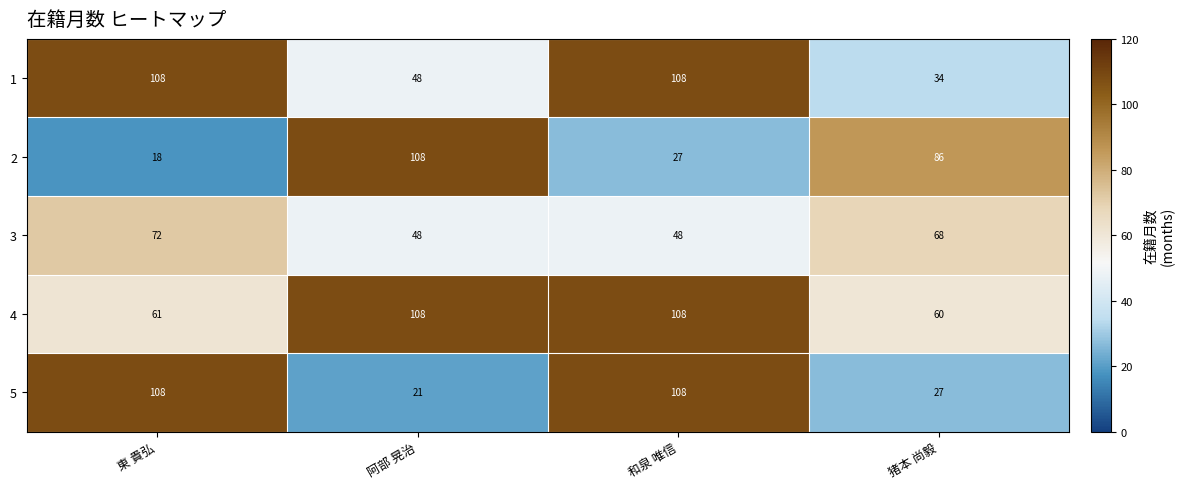

Which series has the largest total across all categories?

4